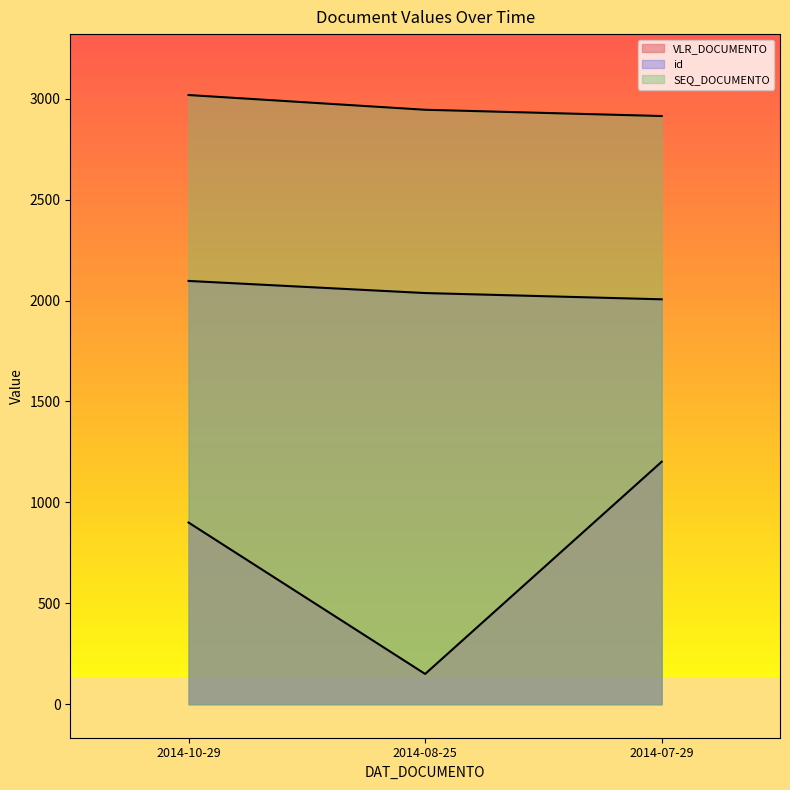

What is the difference between the highest and lowest values at 2014-07-29?

1712.5